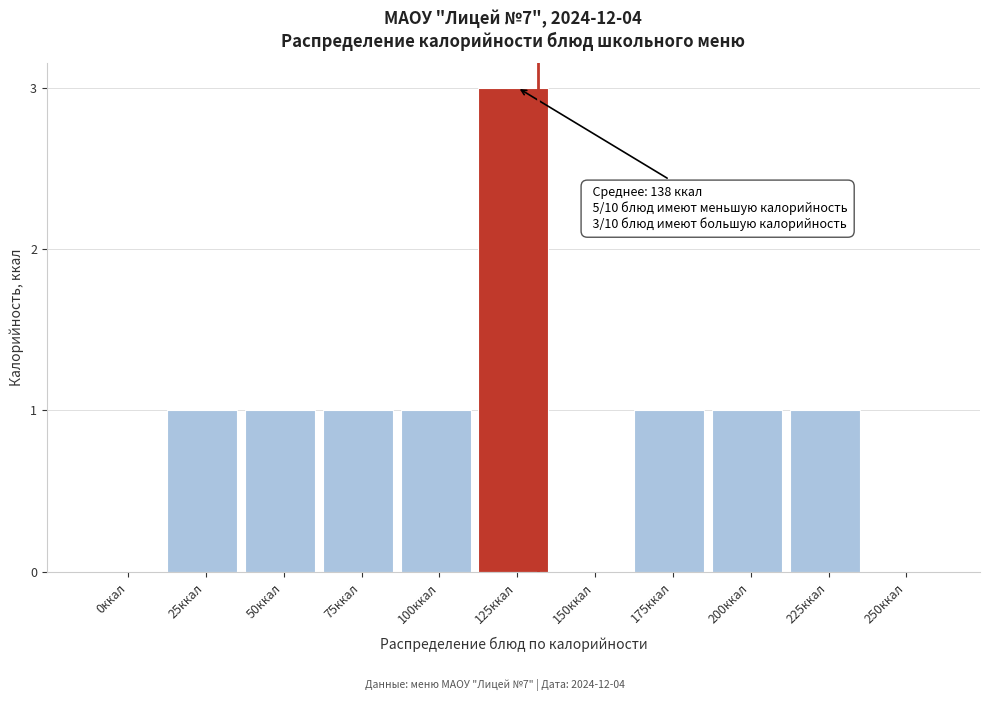

Reading right to left, what are all the values shown in this chart?

250ккал=0	225ккал=1	200ккал=1	175ккал=1	150ккал=0	125ккал=3	100ккал=1	75ккал=1	50ккал=1	25ккал=1	0ккал=0